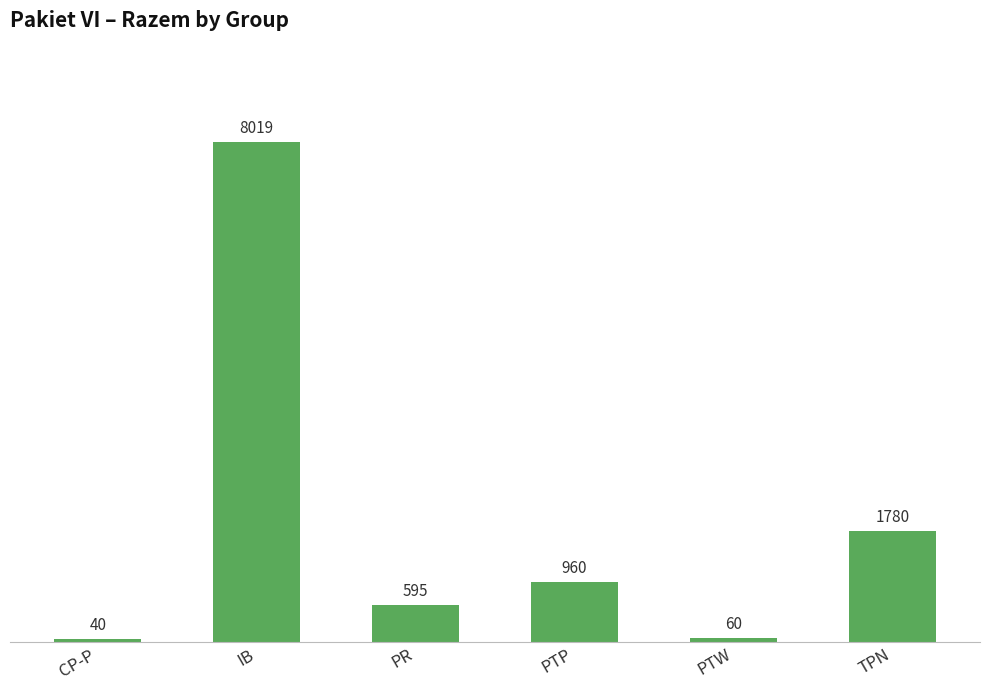

What is the average value?

1909